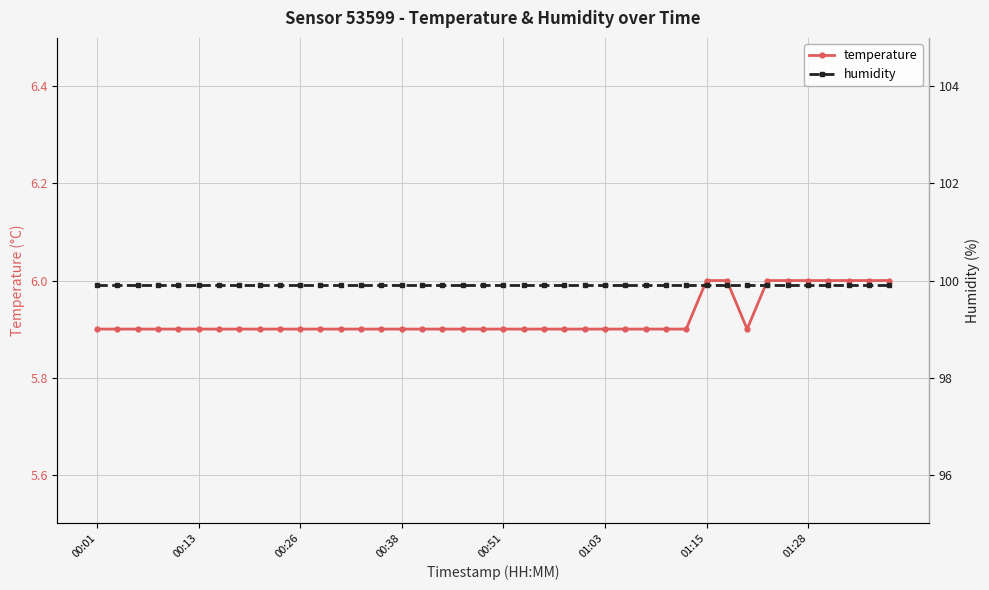

Is it true that temperature equals 5.9 at 00:51?

True